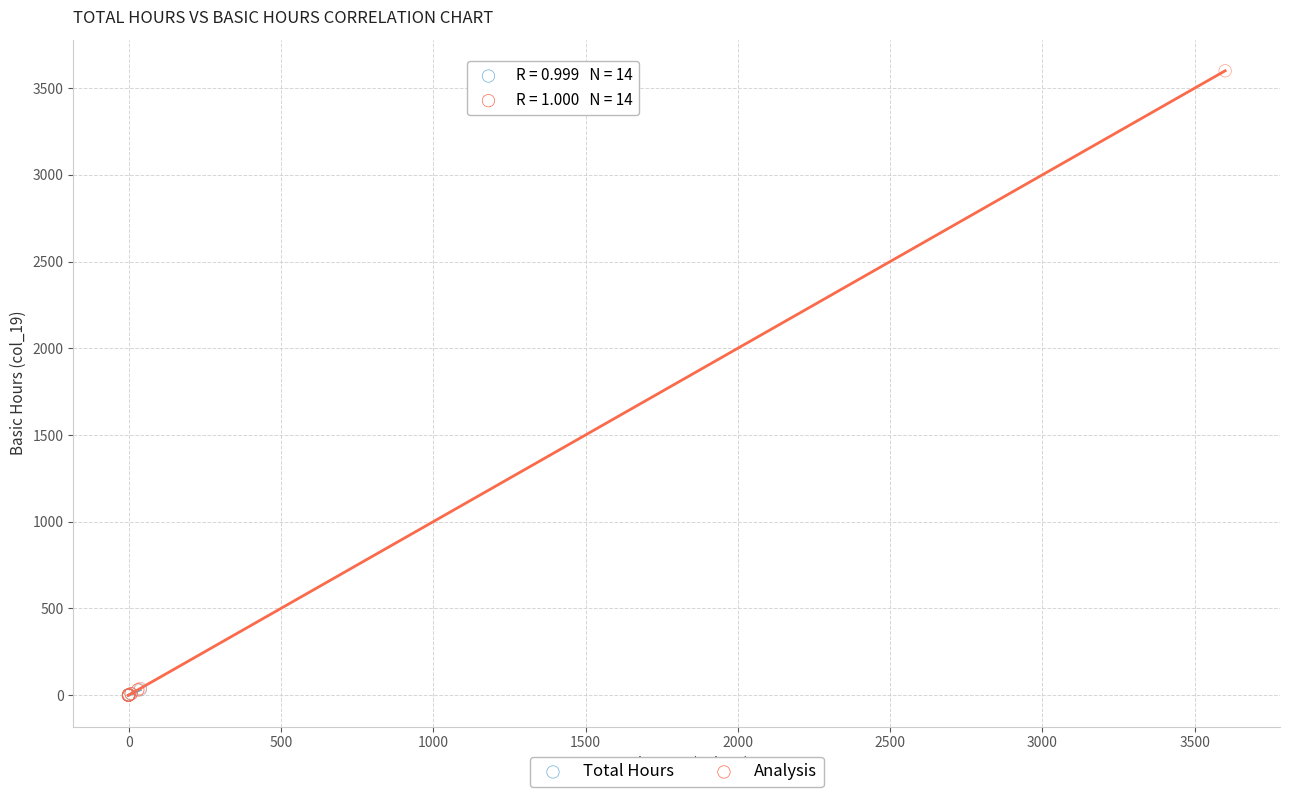

Which series has the largest Y range (max minus min)?

Analysis